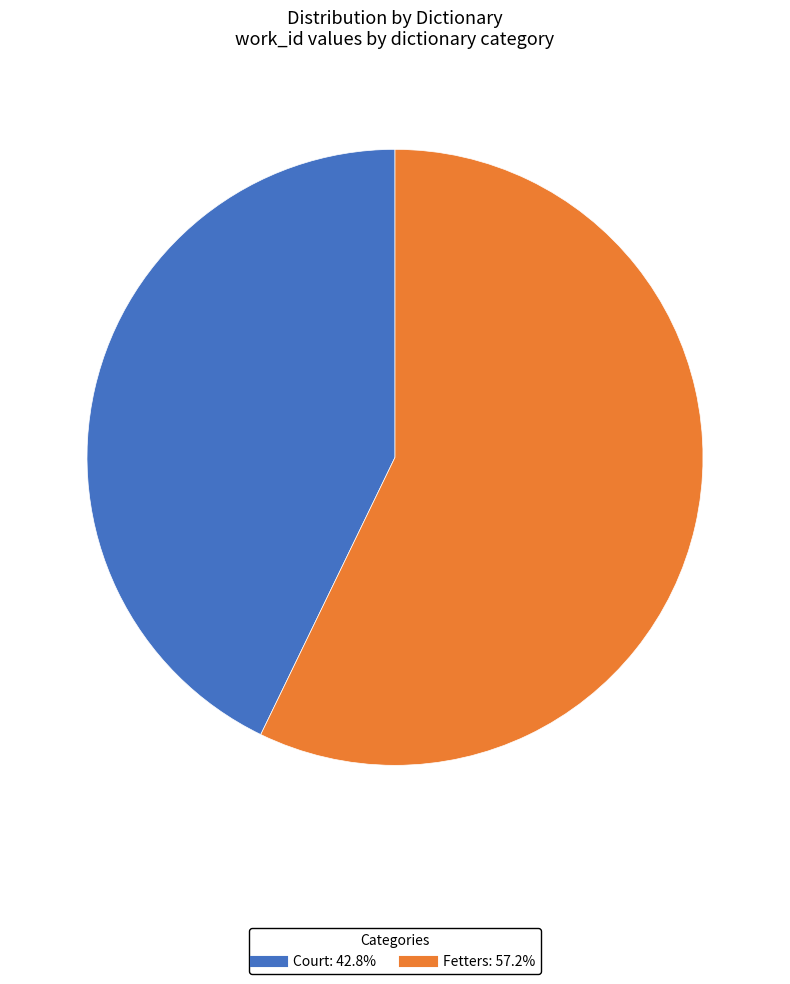

How many segments does this pie chart have?

2